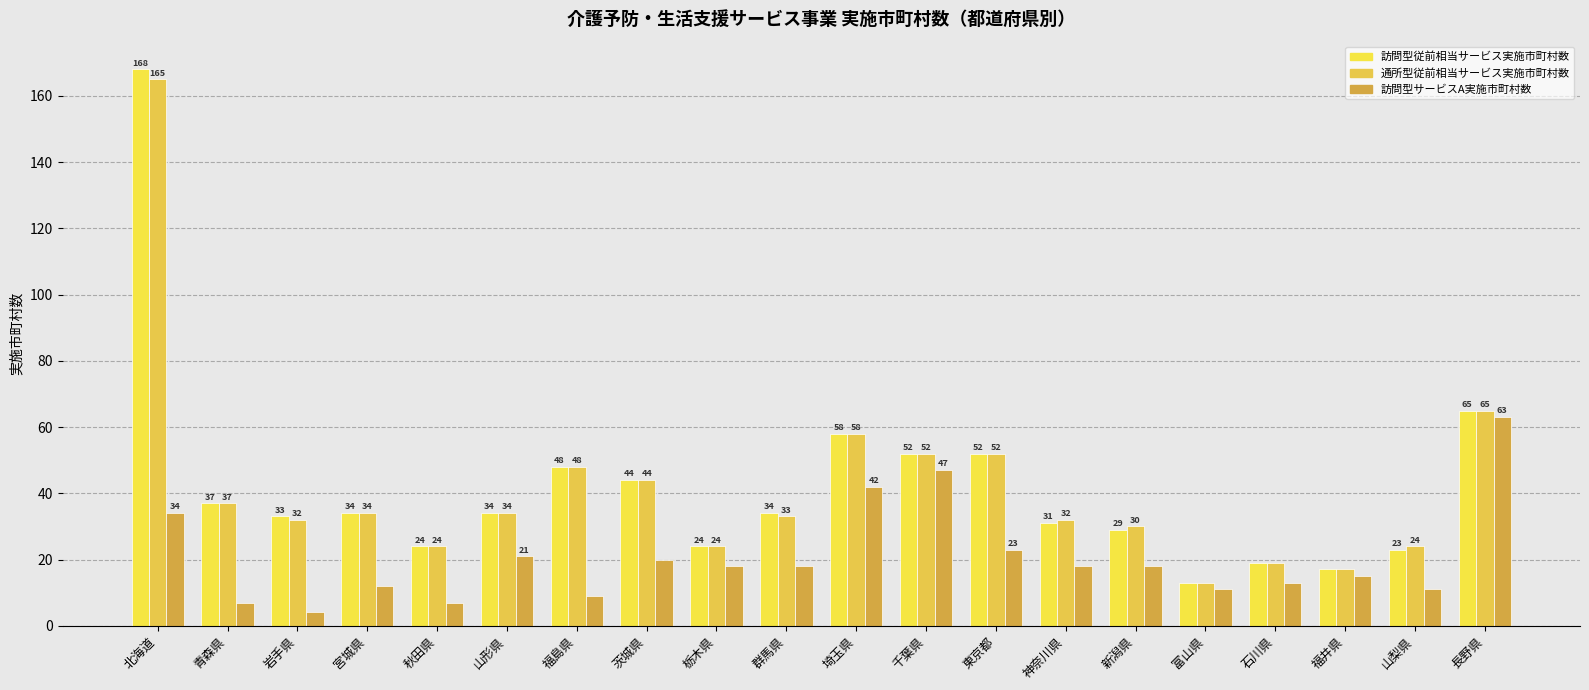

How many categories are shown in the chart?

20